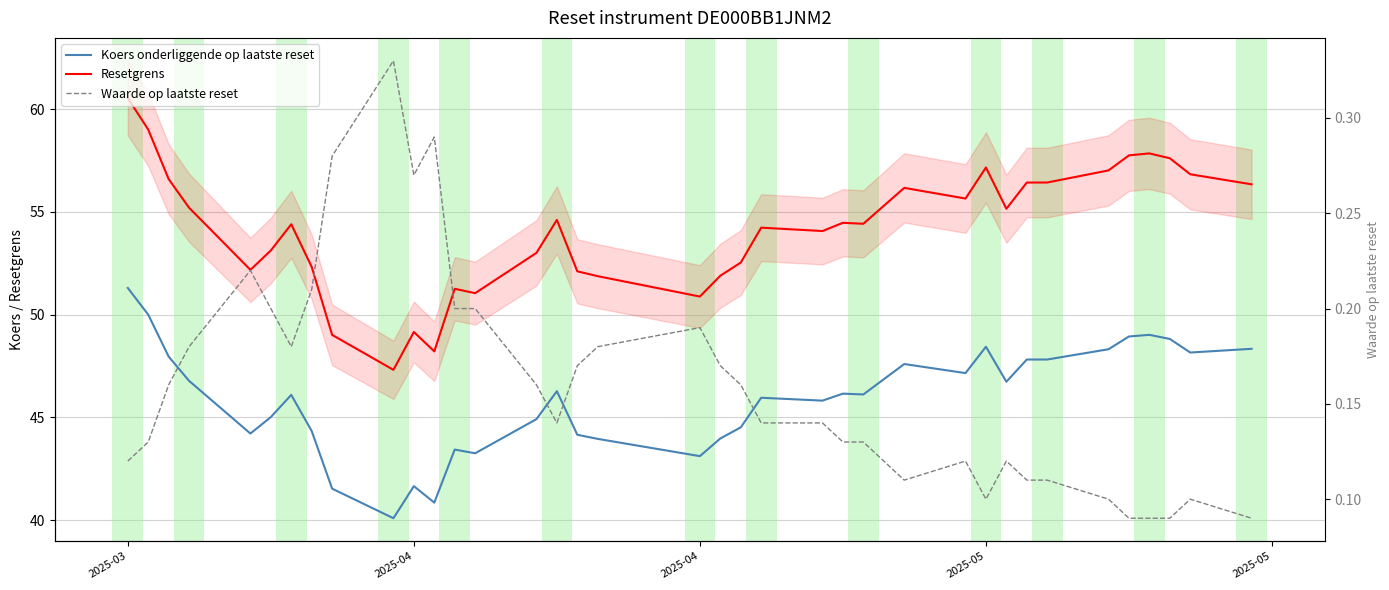

How many lines are shown in the chart?

3